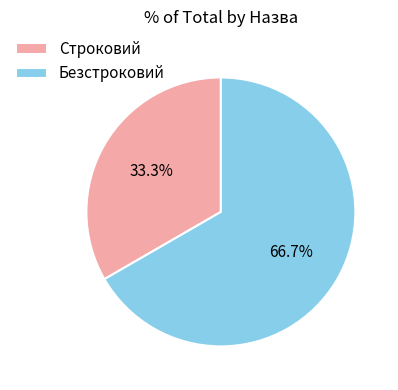

Approximately how many times larger is the value at Безстроковий compared to Строковий?

2.0